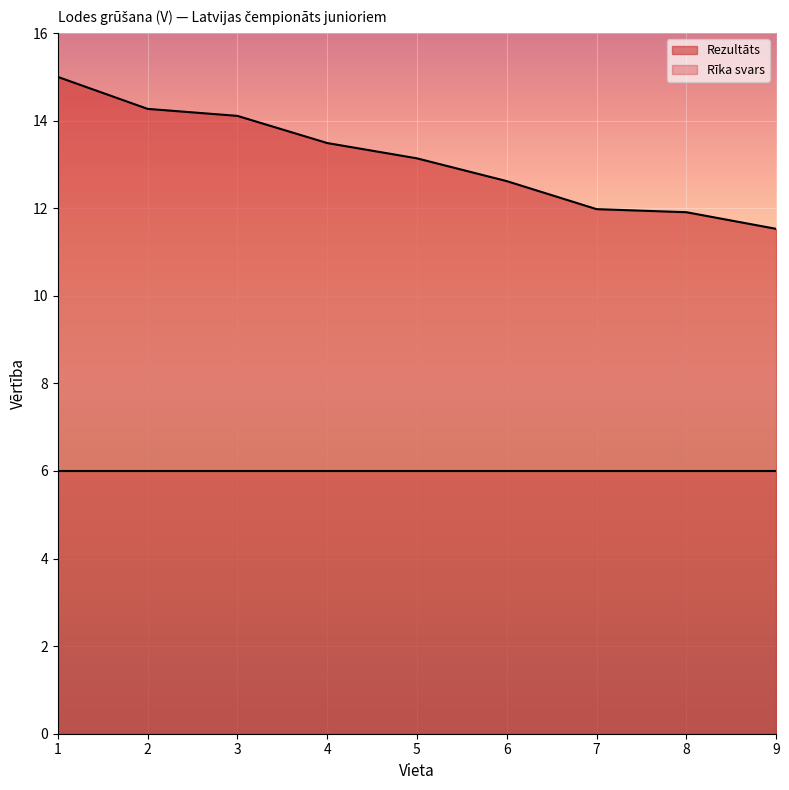

The value at 3 is 14.1. True or false?

True